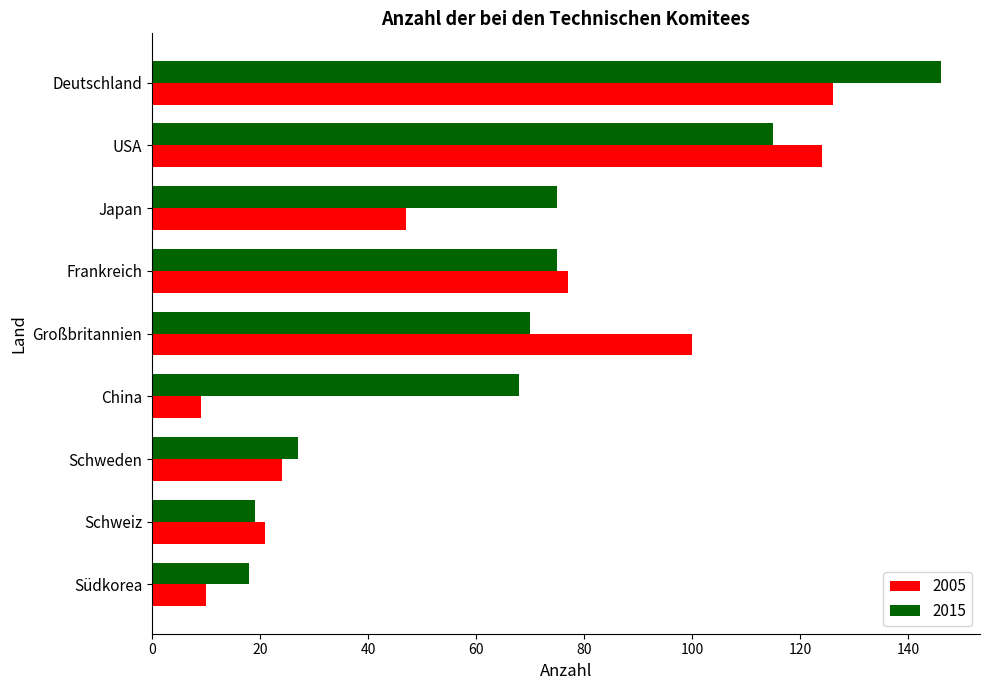

At how many categories does at least one series exceed 14?

9